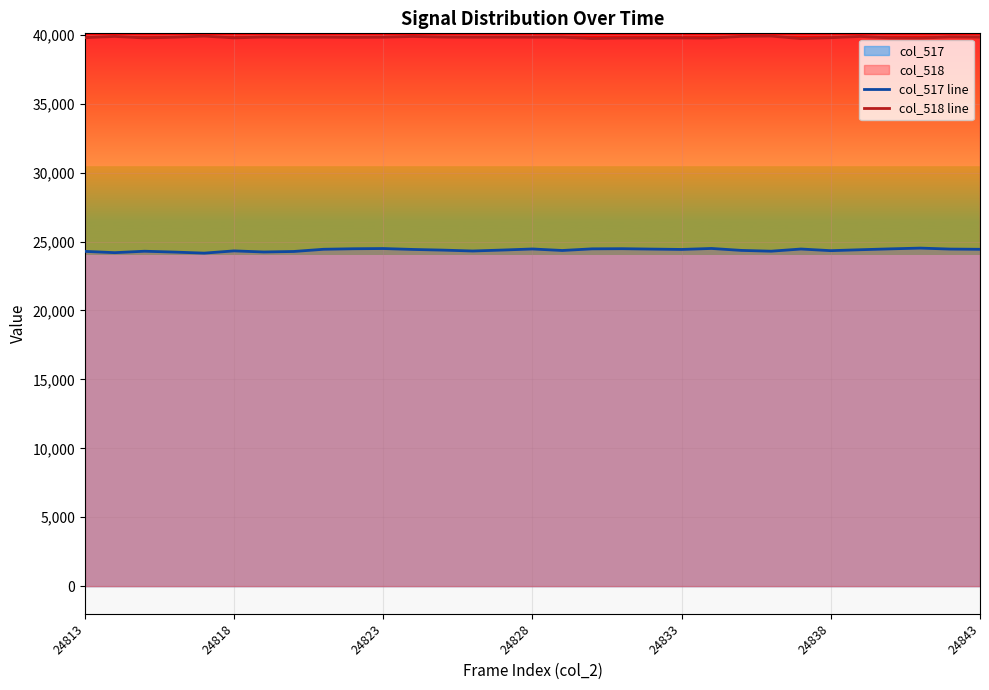

Which series has the largest total across all categories?

col_518 line